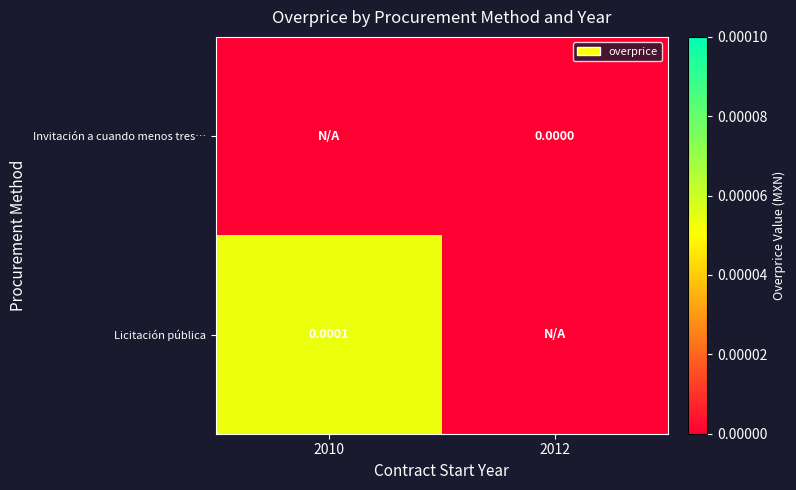

Is the value of Invitación a cuando menos tres… at 2012 greater than the value of Licitación pública at 2010?

No